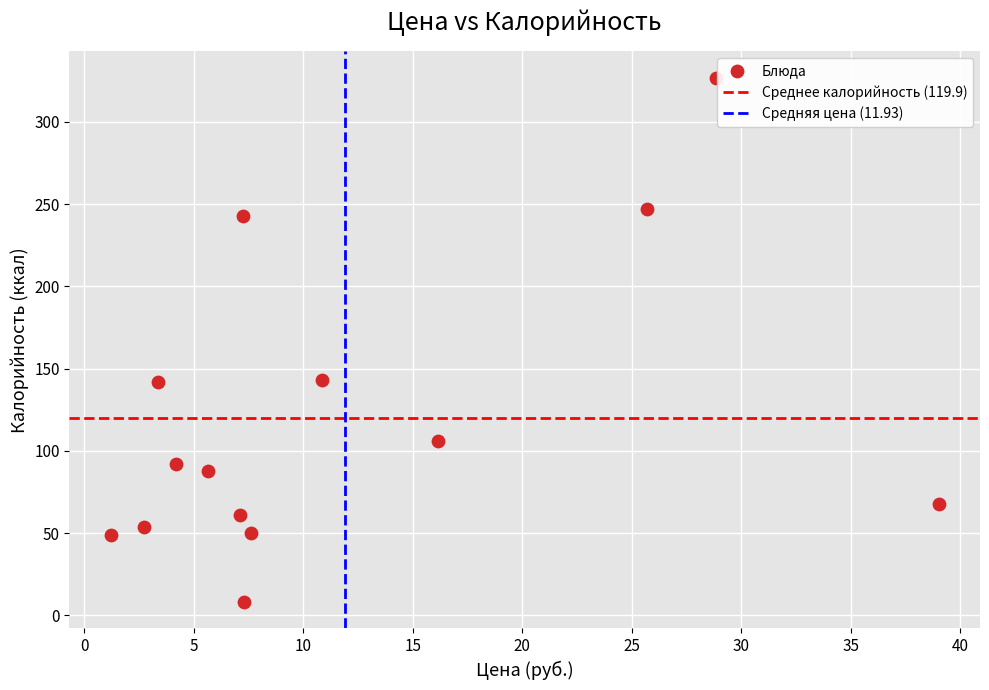

What is the range of Y values (max minus min)?

319